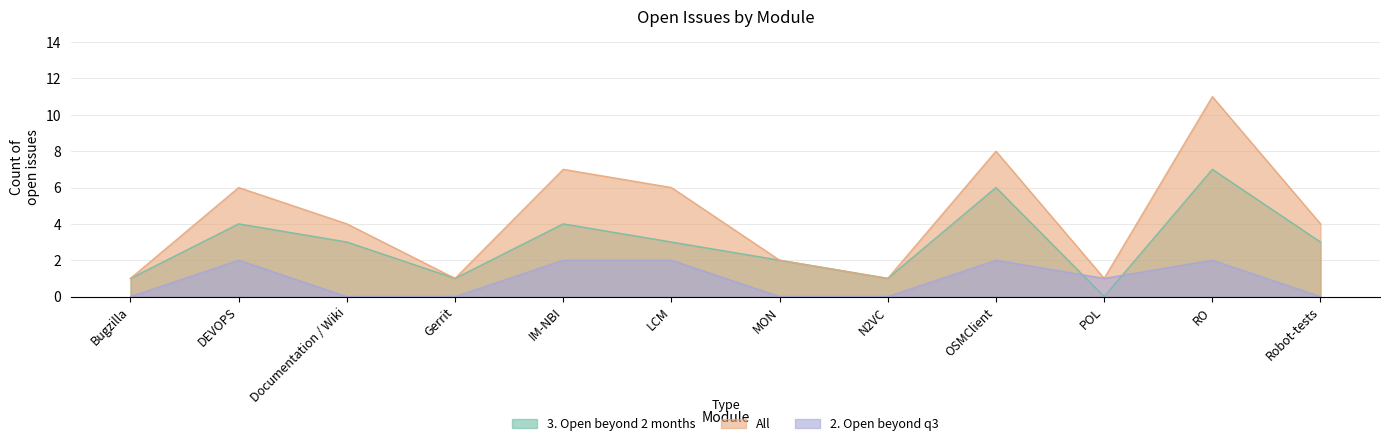

True or false: All and 3. Open beyond 2 months intersect in this chart.

False